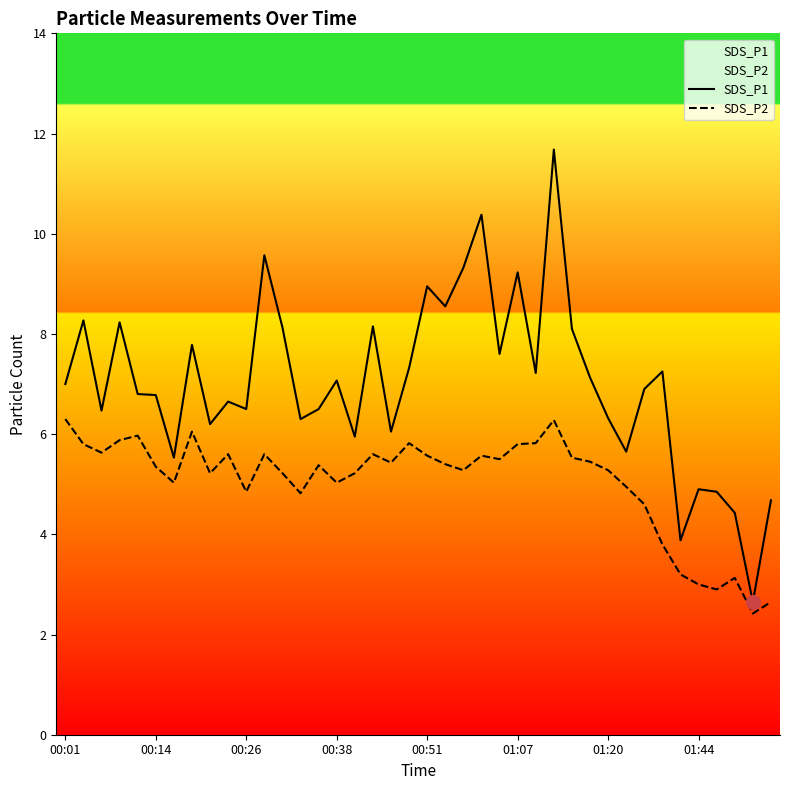

Rank the series at 11 from lowest to highest value.

SDS_P2, SDS_P1